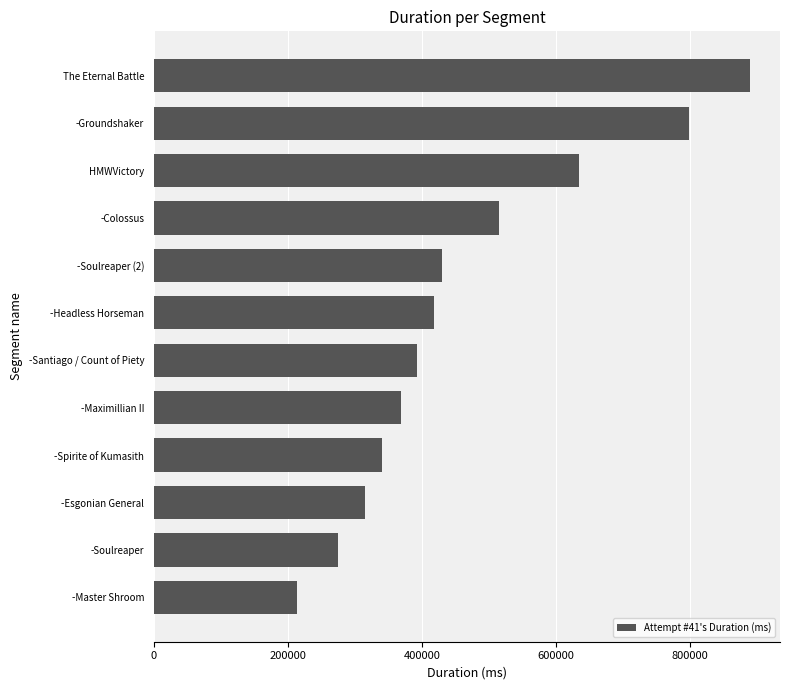

What is the smallest value displayed?

213500